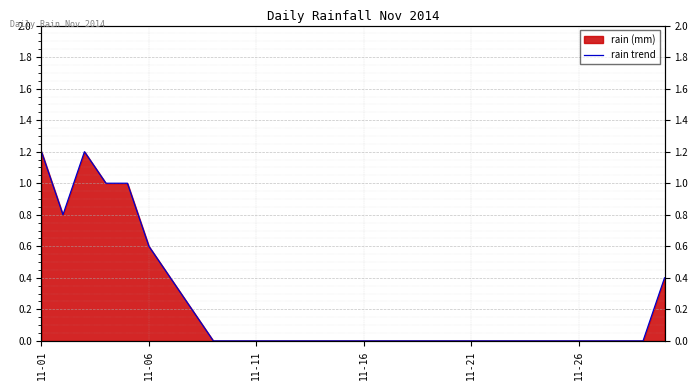

How many data points does each series have?

30